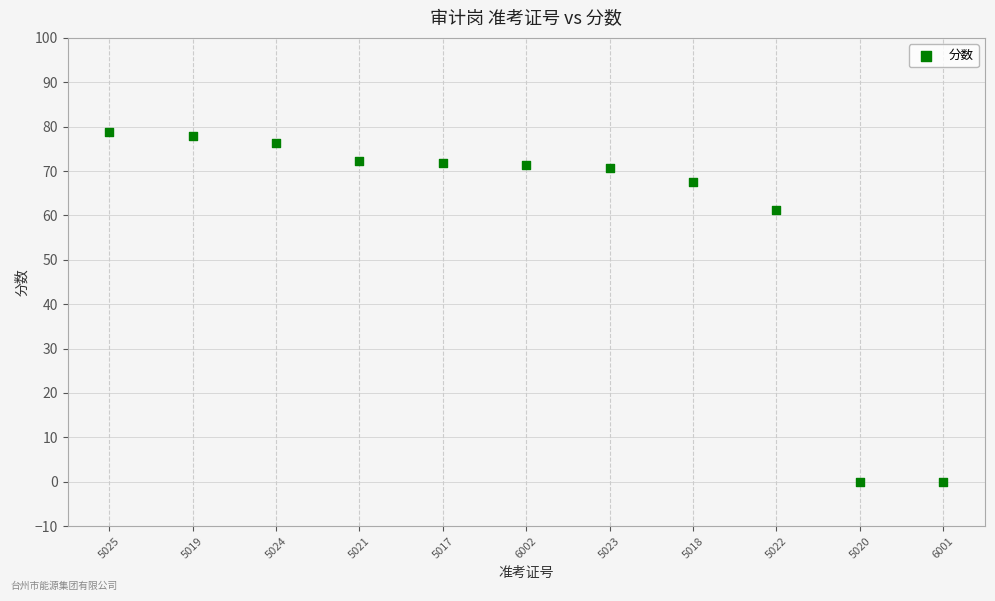

What is the range of Y values (max minus min)?

78.9